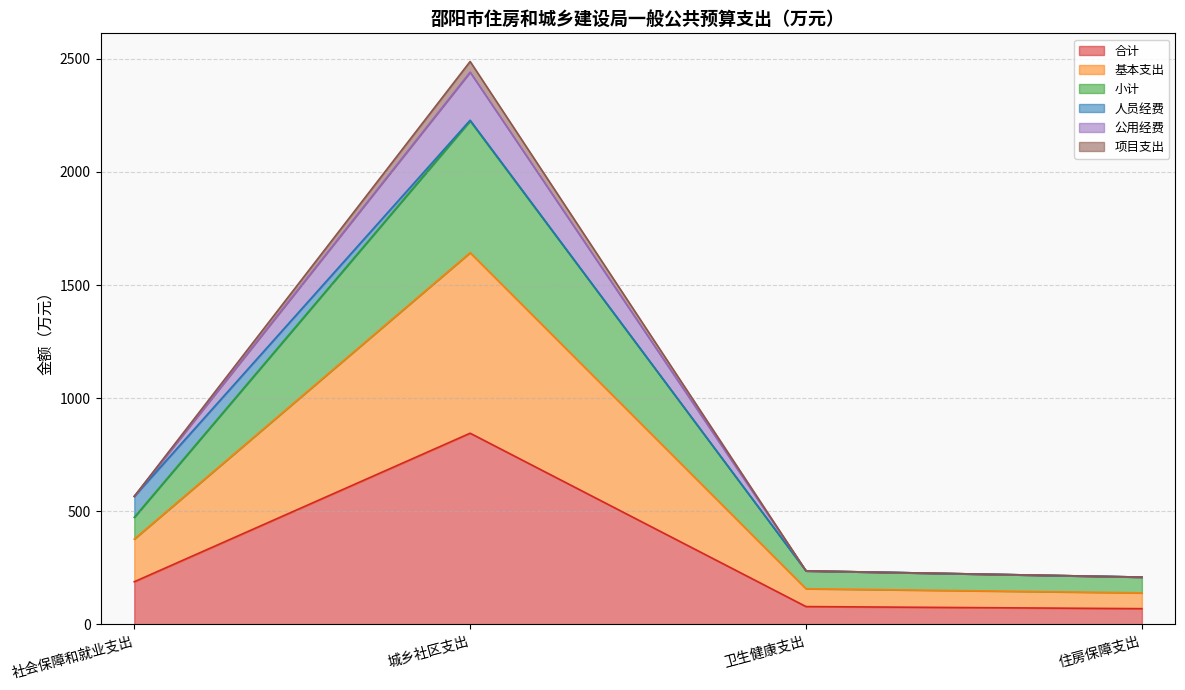

What is the maximum value for 合计?

845.3